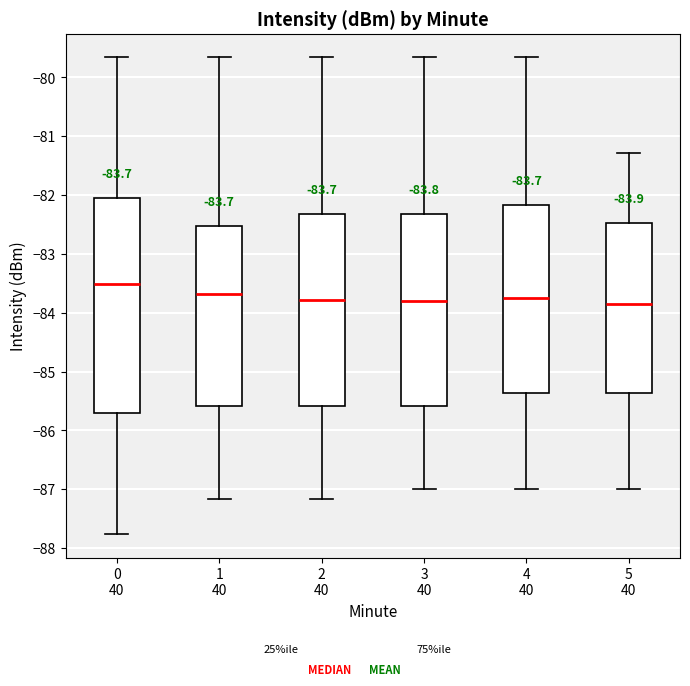

Which box is the tallest, from its lower edge to its upper edge?

0 40